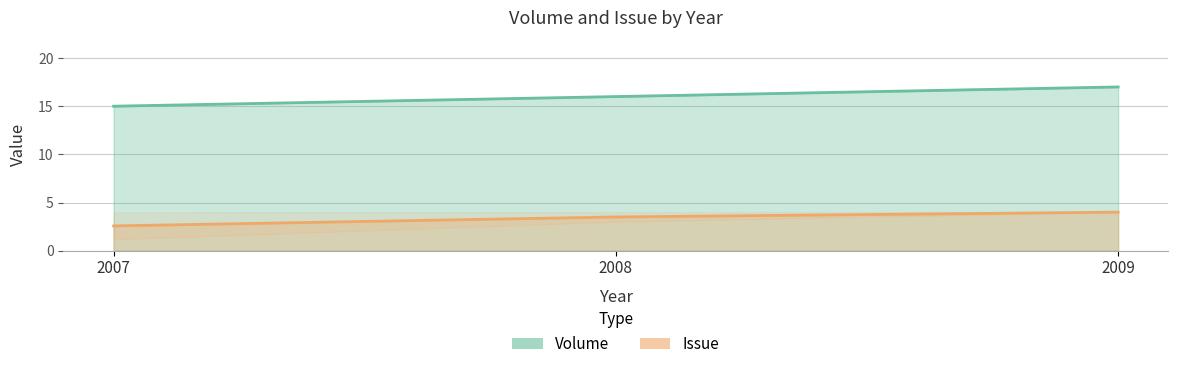

What is the maximum value shown in the chart?

17